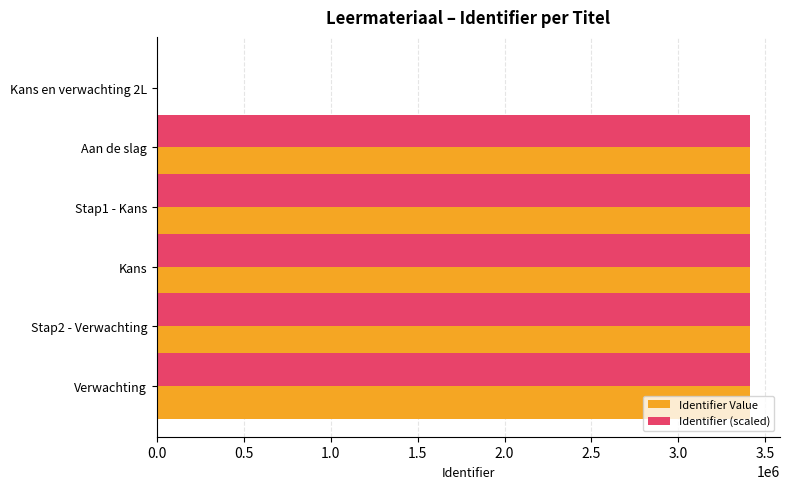

What is the total value across all series at Verwachting?

6827766